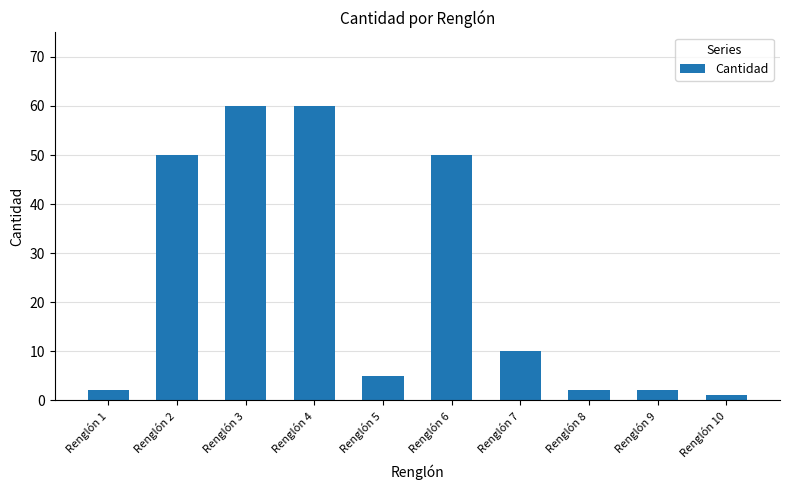

How many data points are less than 10?

5